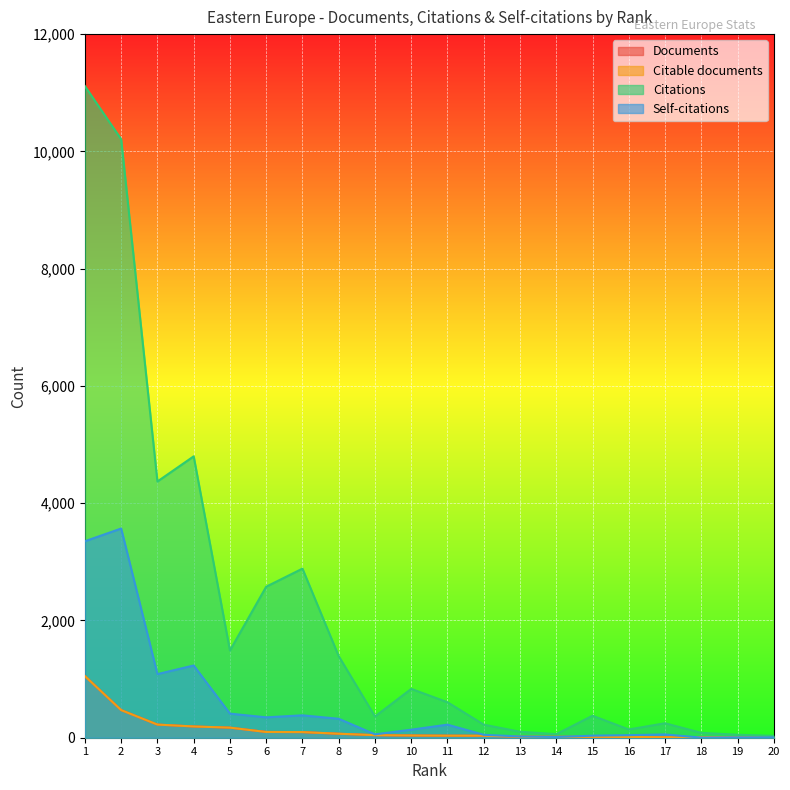

True or false: Citations and Documents intersect in this chart.

False